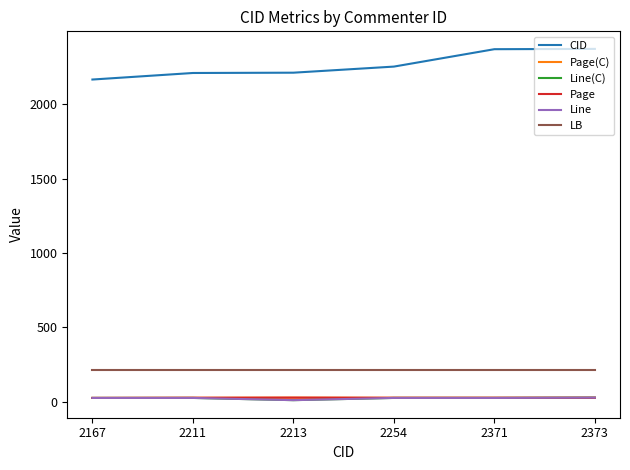

Where is the first local maximum for Page(C)?

2213